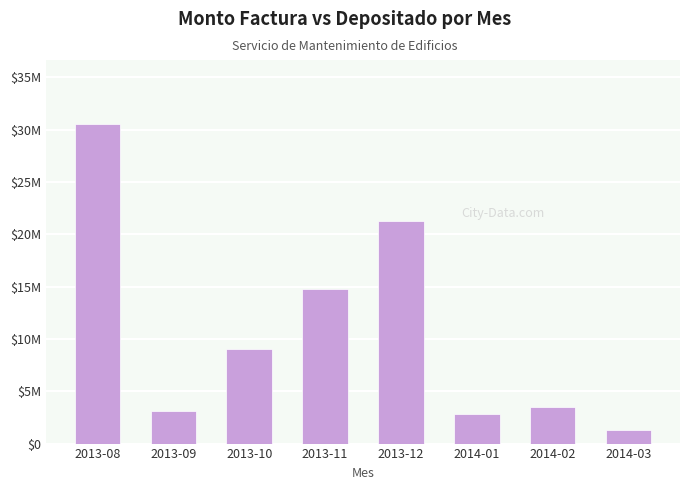

Is it true that the value at 2014-01 is 2780000?

True